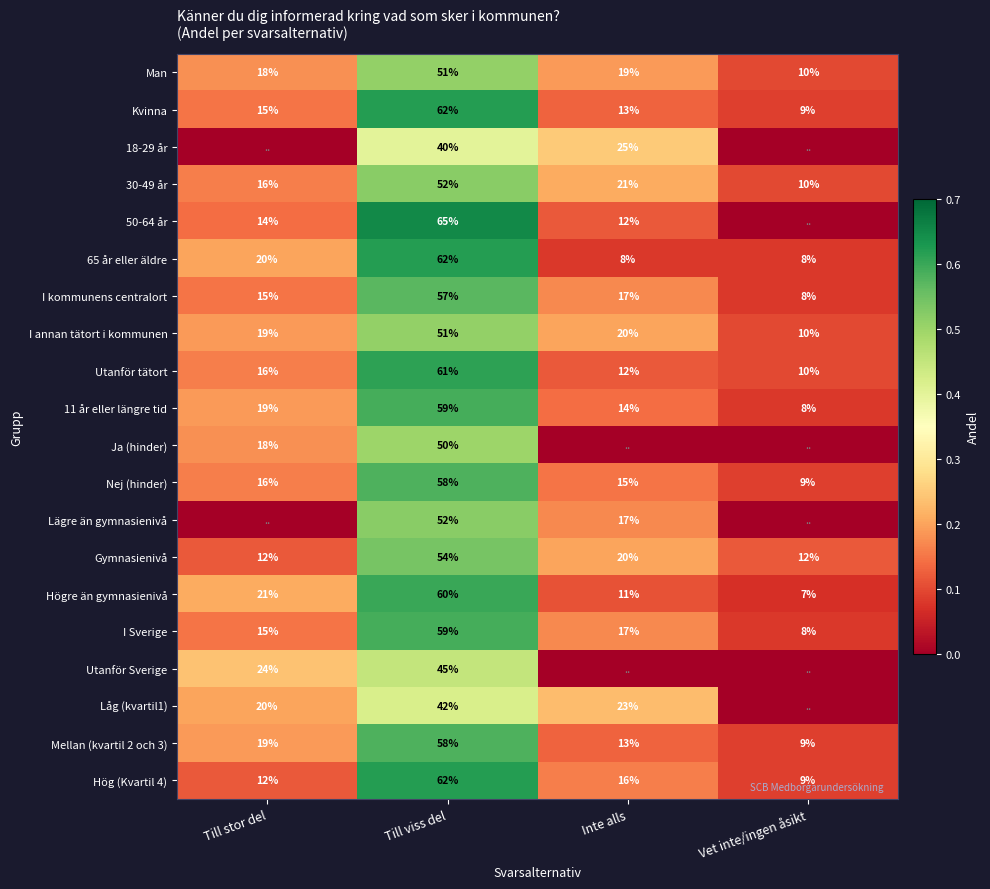

What is the sum of all I Sverige values?

99